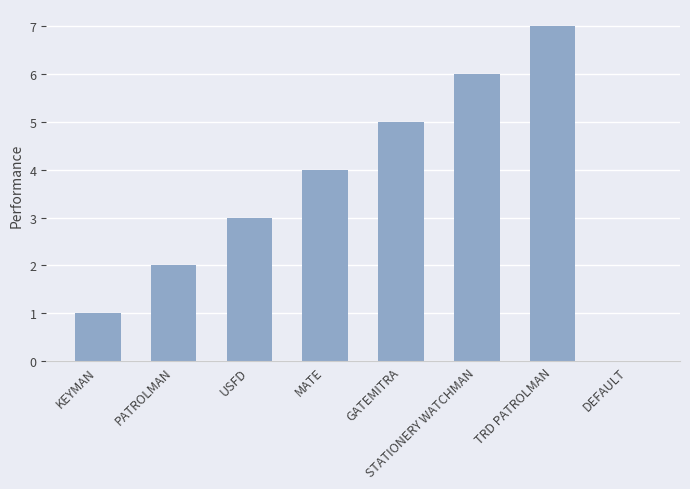

The chart shows a value of -2 at DEFAULT. True or false?

False